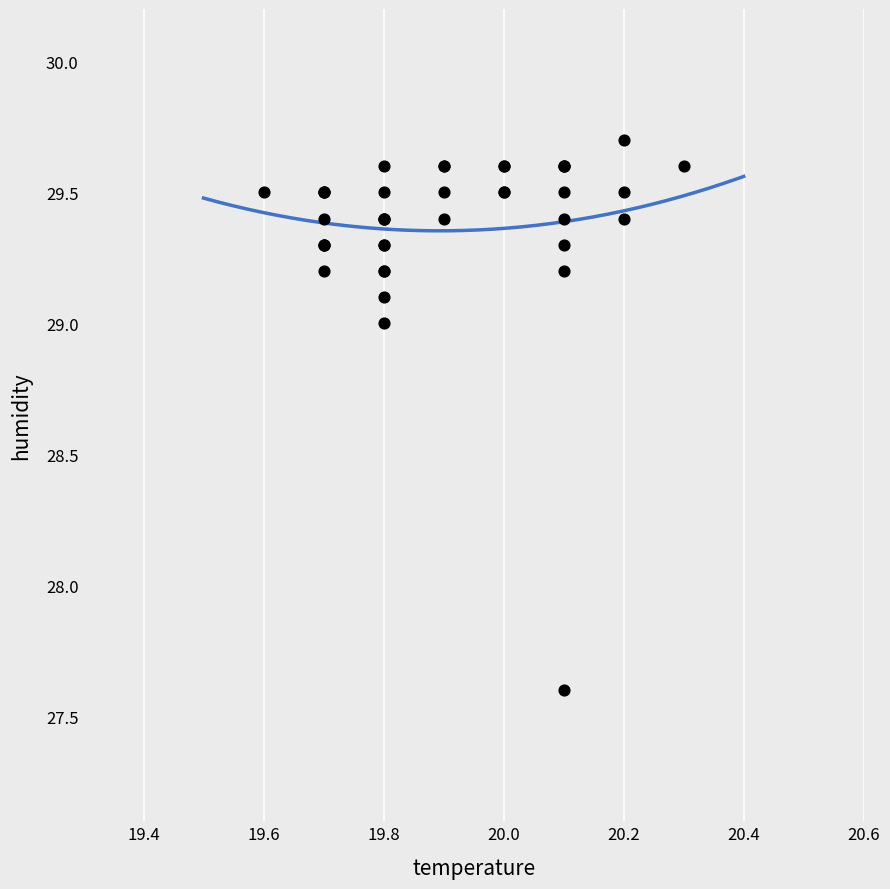

What Y value in the scatter plot is closest to 28?

27.6